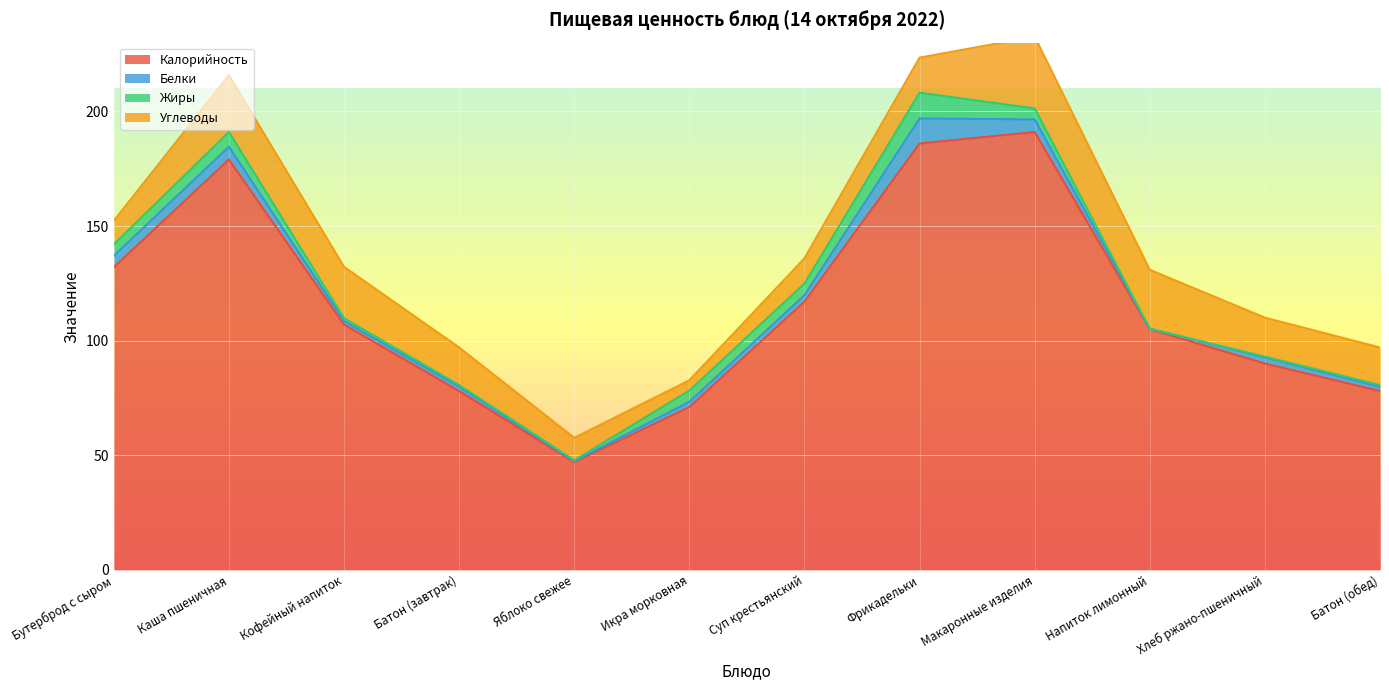

How many interior local valleys does the Калорийность series have?

1